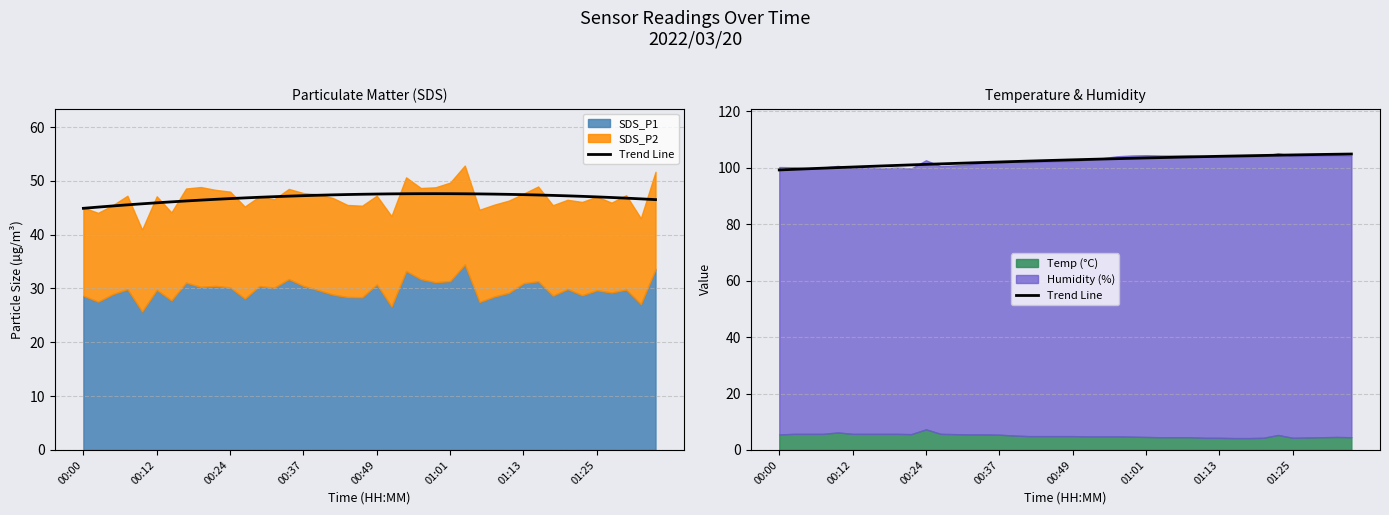

The chart shows a value of 45.4 at 29. True or false?

False